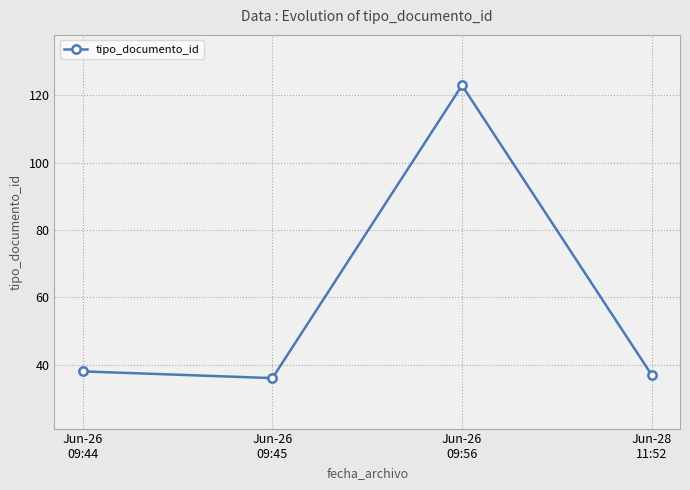

Where is the first local maximum?

Jun-26
09:56